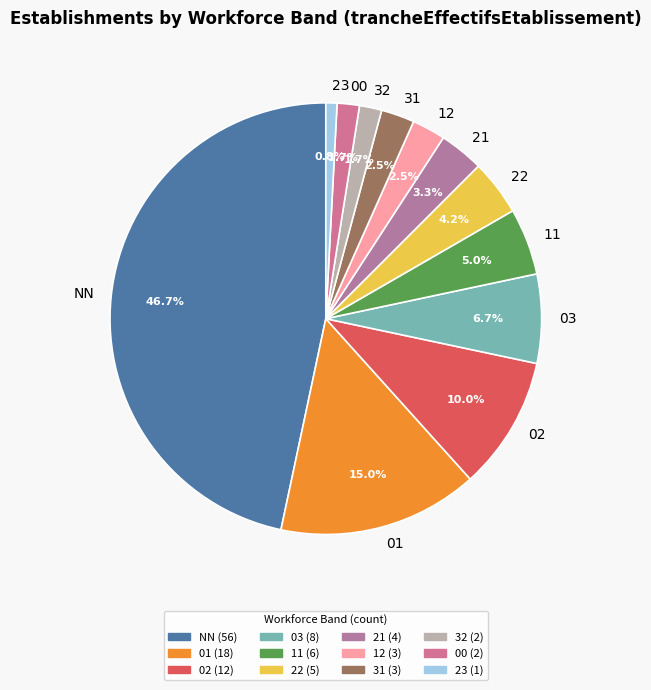

What portion of the pie excludes 11?

95.0%